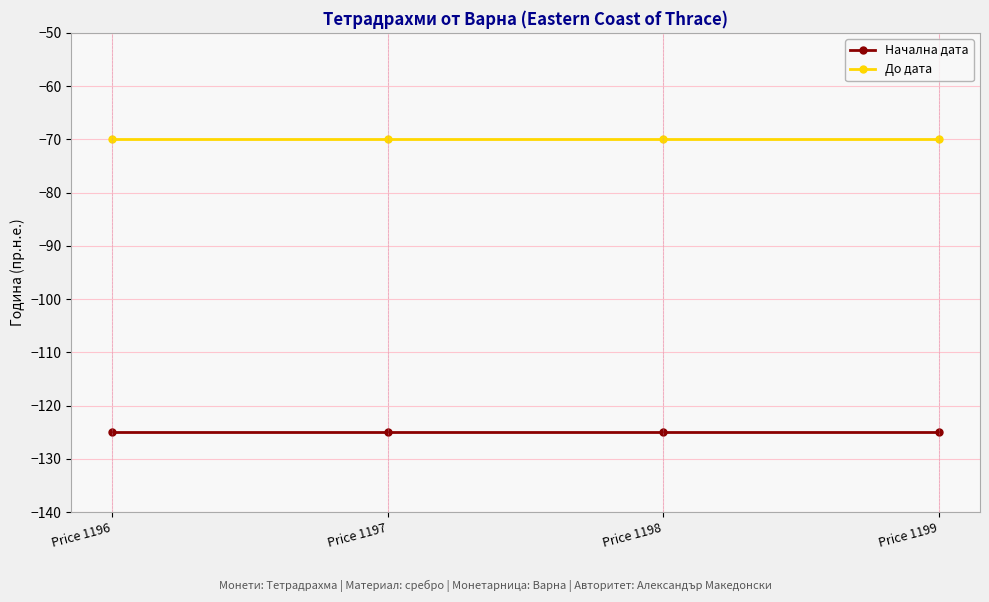

Rank the series by their average value, from highest to lowest.

До дата, Начална дата